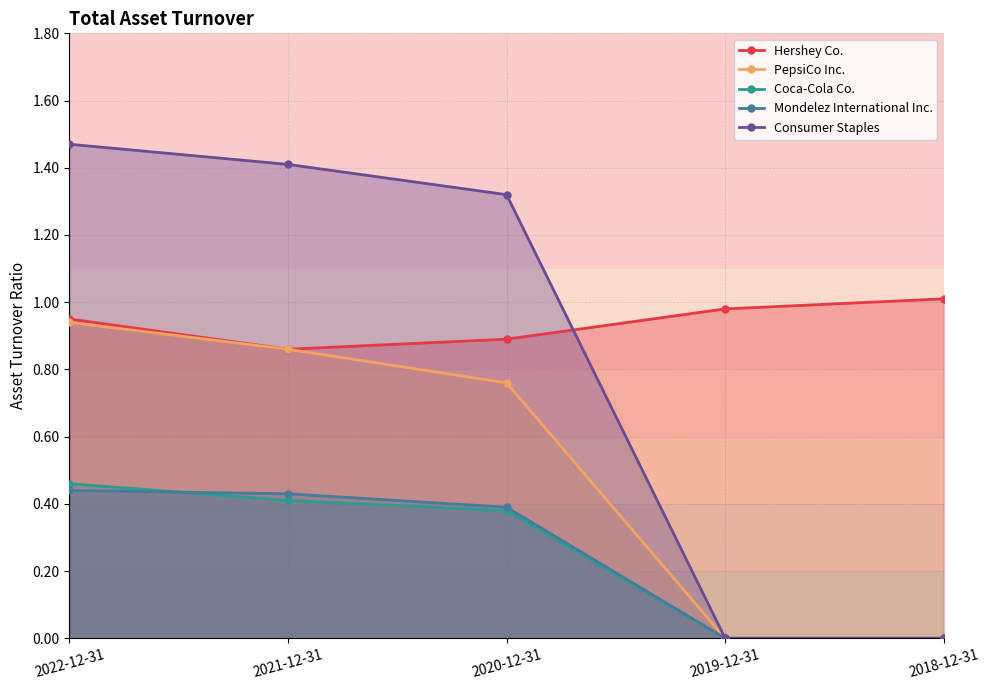

How many lines are shown in the chart?

5